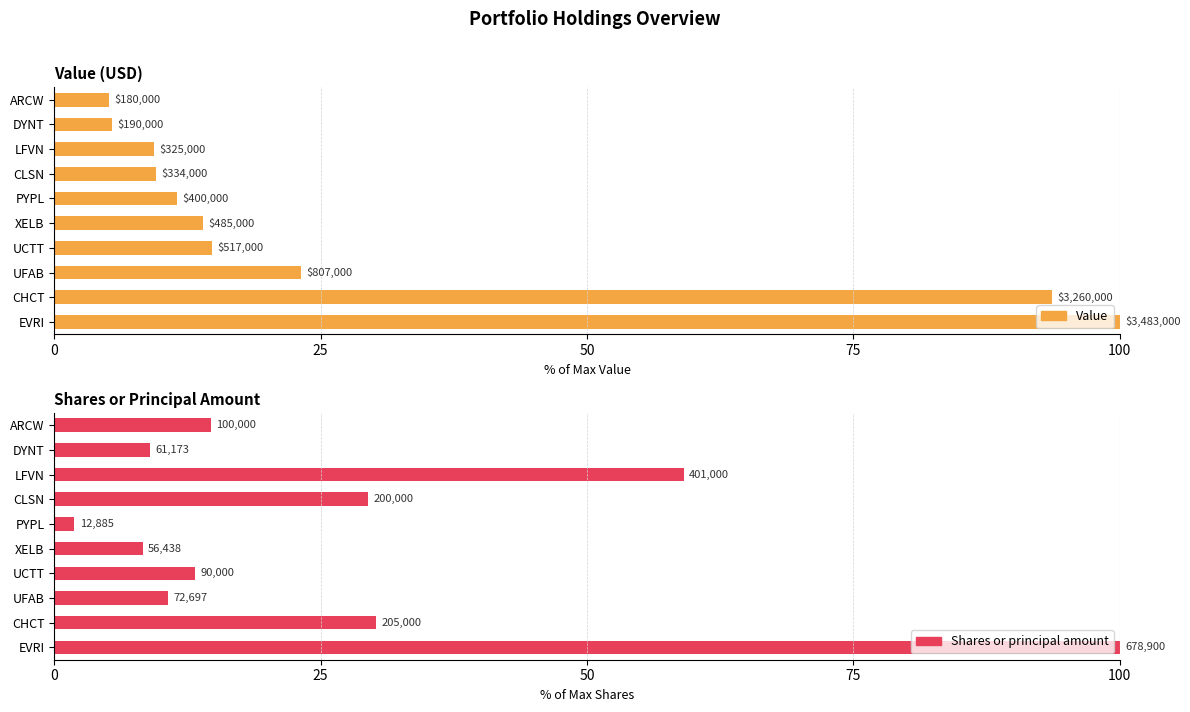

The Shares or principal amount series shows 36.8 at LFVN. True or false?

False